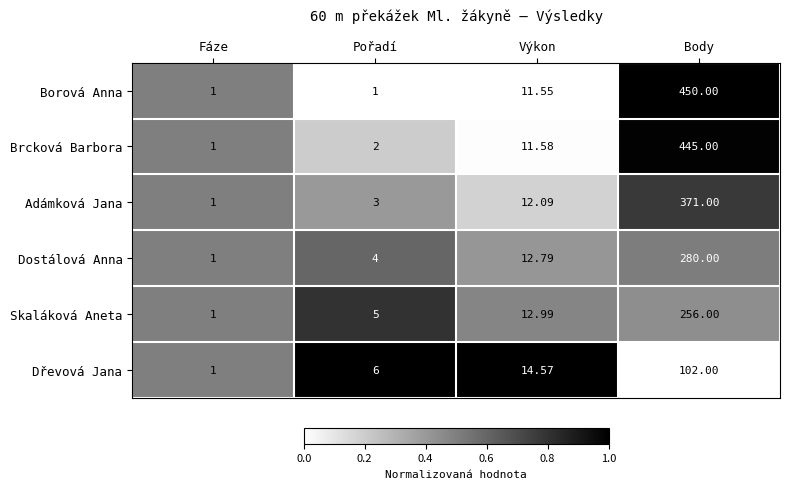

Which series has the widest spread of values?

Borová Anna